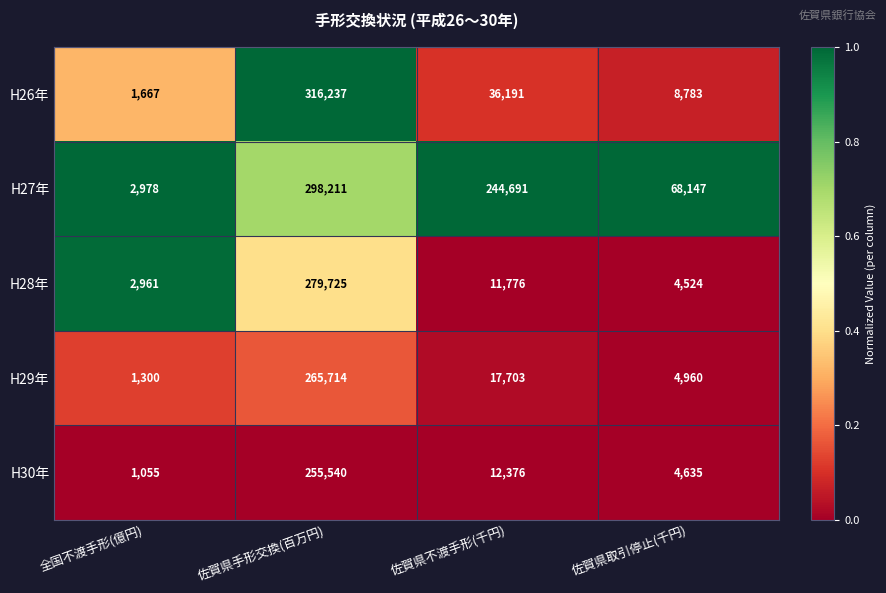

Reading left to right, extract all data points from this chart.

H26年: 1667	316237	36191	8783
H27年: 2978	298211	244691	68147
H28年: 2961	279725	11776	4524
H29年: 1300	265714	17703	4960
H30年: 1055	255540	12376	4635